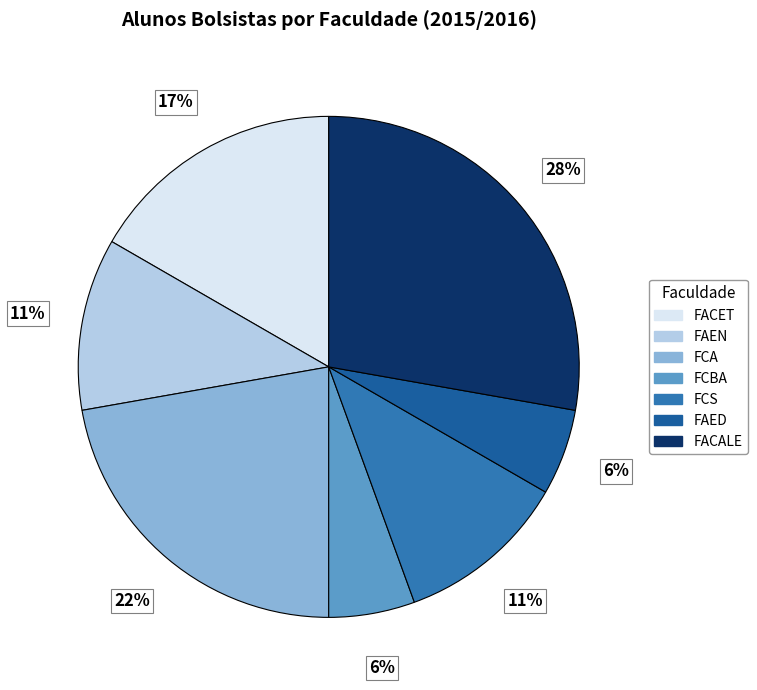

Between FCA and FACALE, which is larger?

FACALE